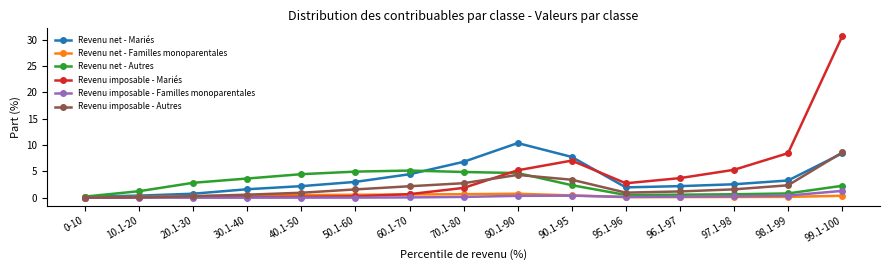

Is the value of Revenu net - Autres at 40.1-50 greater than the value of Revenu net - Familles monoparentales at 90.1-95?

Yes